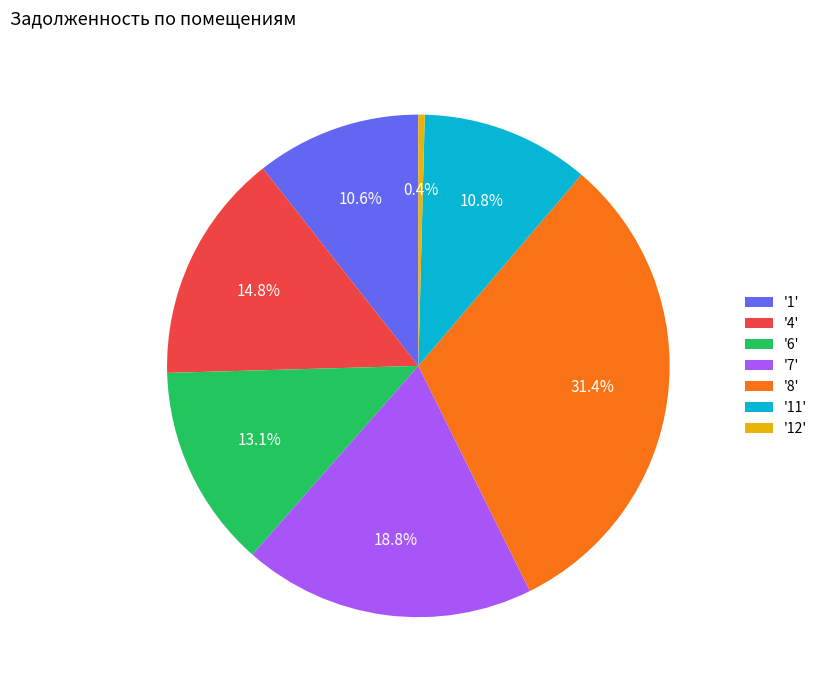

To the nearest percent, what is the average slice percentage?

14%